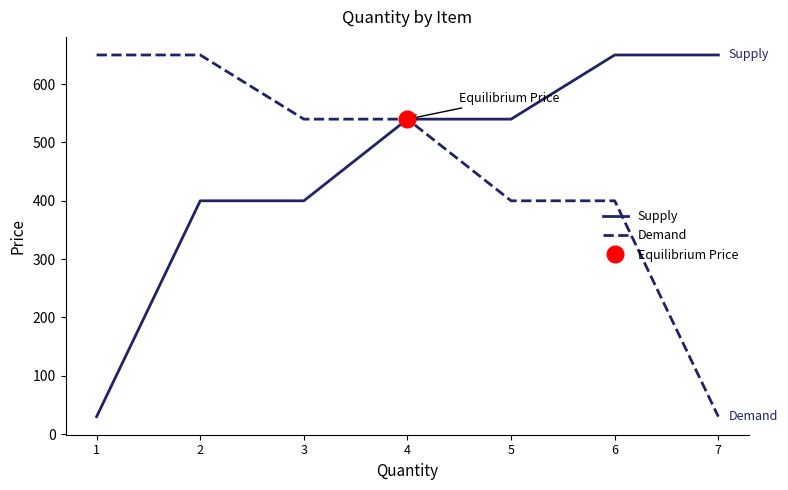

Which category has the lowest value in the Supply series?

1